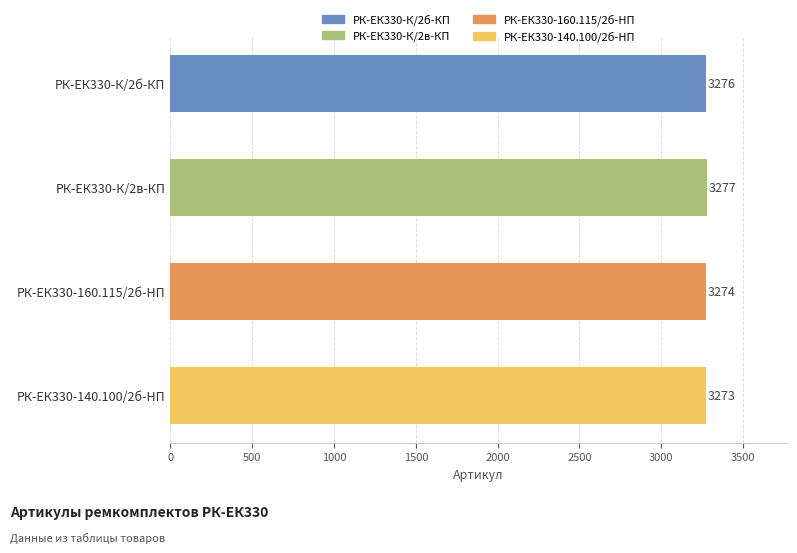

What is the average value?

3275